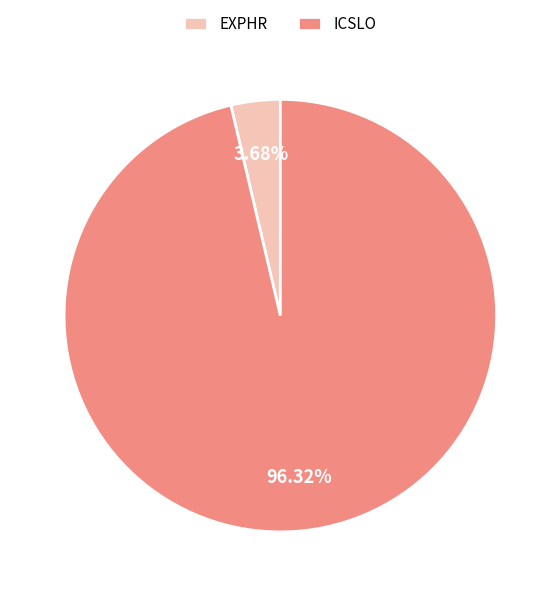

What is the smallest slice in the pie chart?

EXPHR